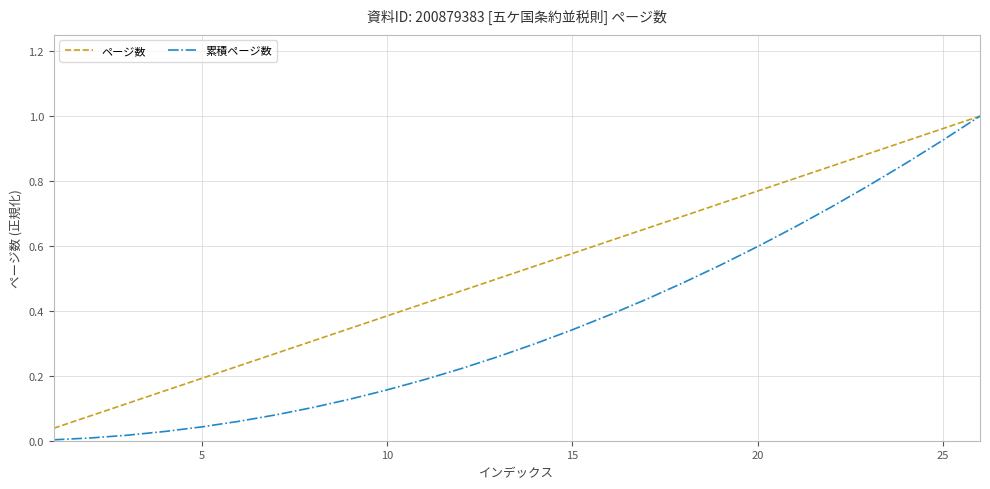

Which series has the widest spread of values?

累積ページ数